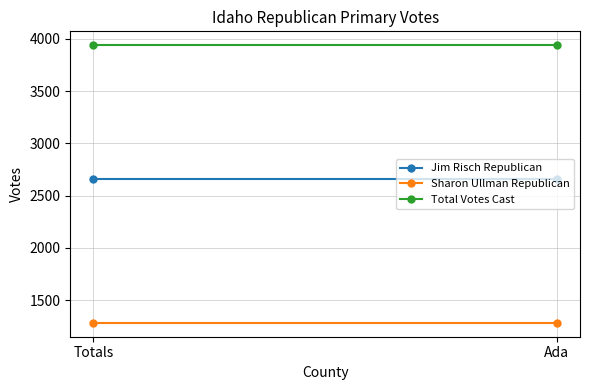

The value of Jim Risch Republican at Totals is 2656. True or false?

True